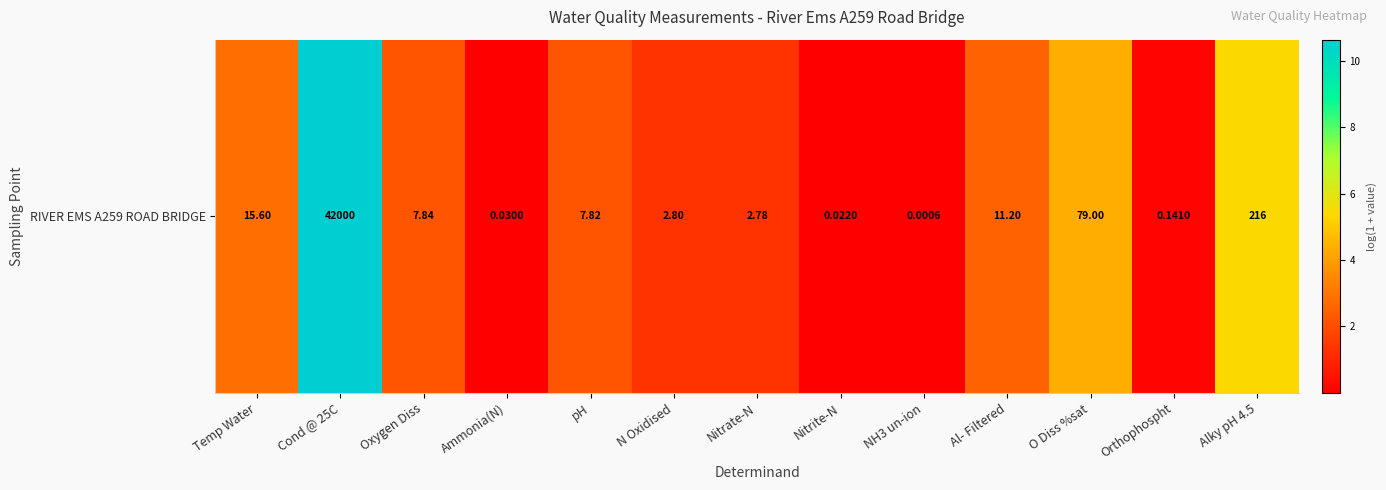

What is the change in value from Cond @ 25C to NH3 un-ion?

-10.6